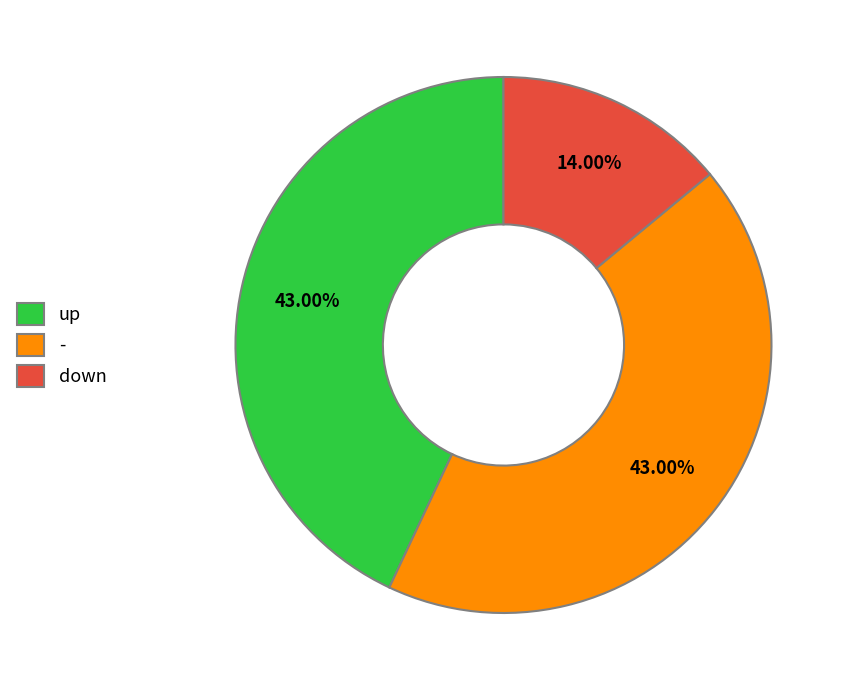

Which category has the smallest portion of the pie?

down